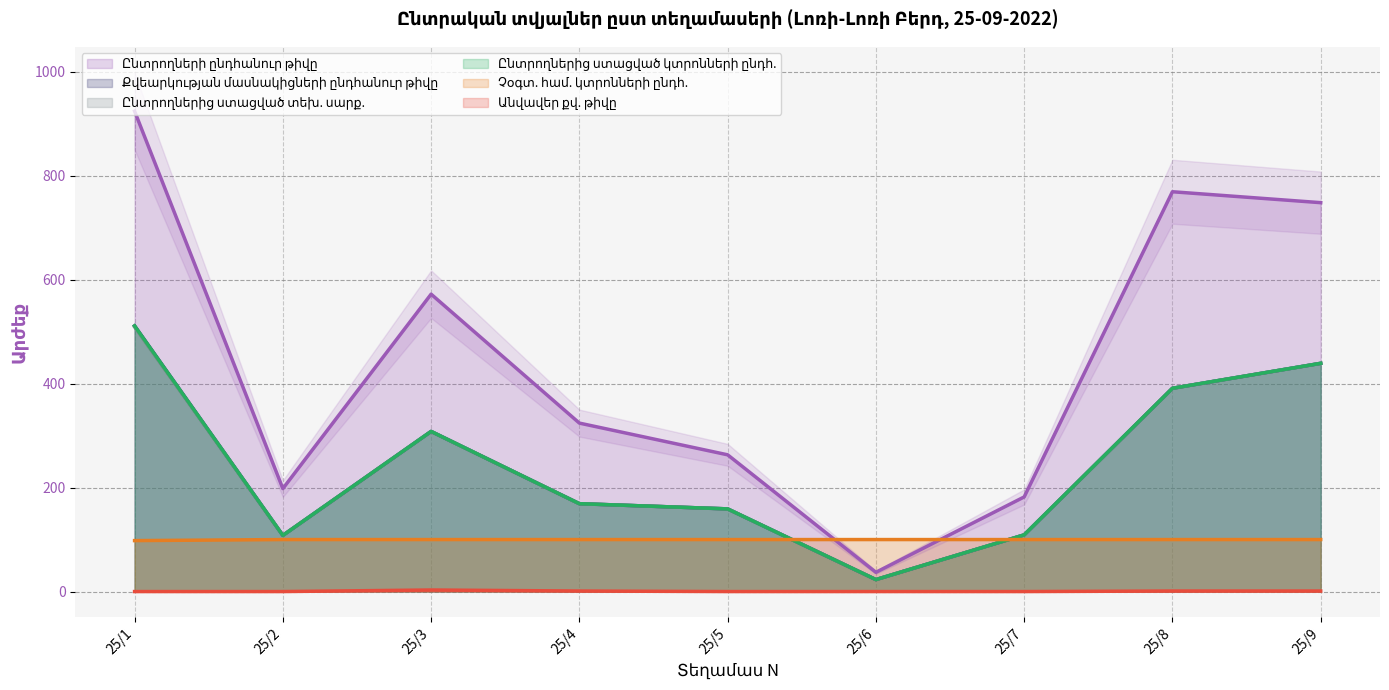

How many series are shown in this chart?

6